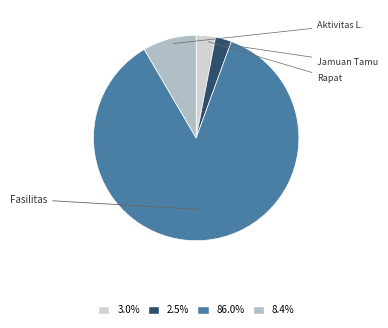

Does any single category account for the majority?

Yes